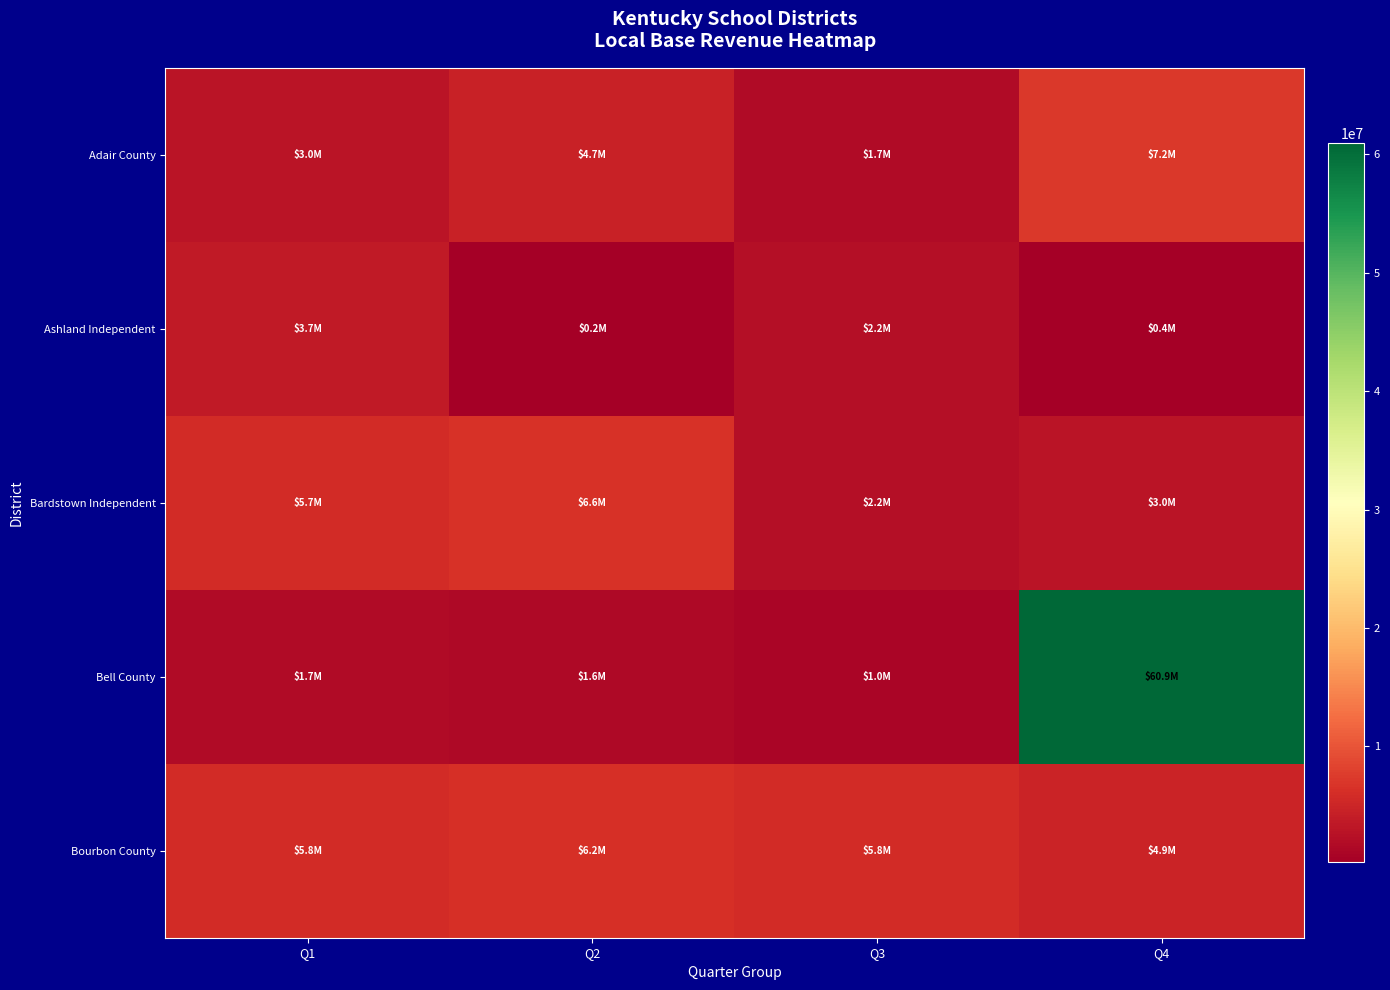

What is the smallest value displayed?

211274.1